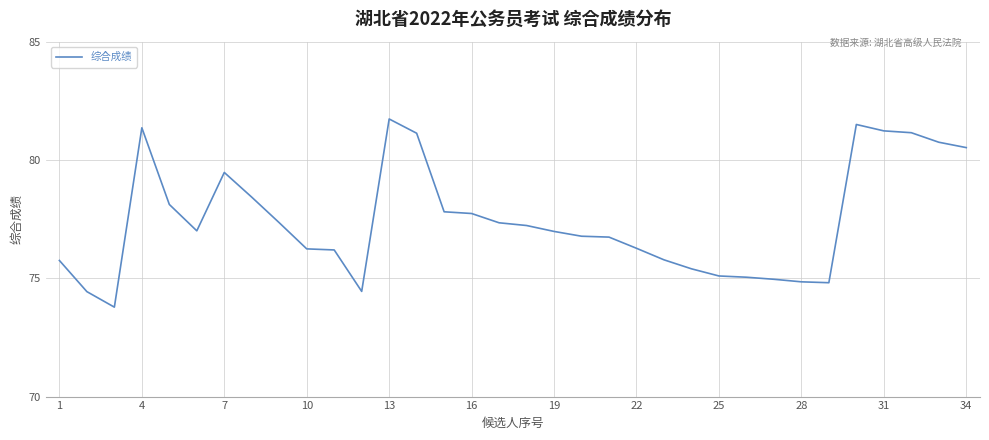

What is the greatest value displayed?

81.7